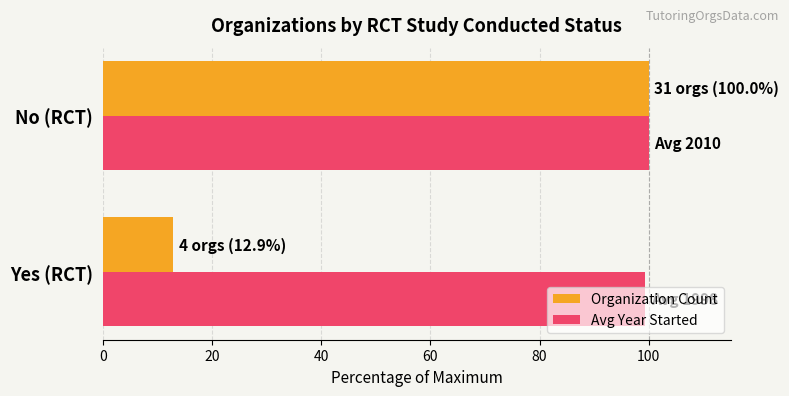

Which series has the widest spread of values?

Organization Count